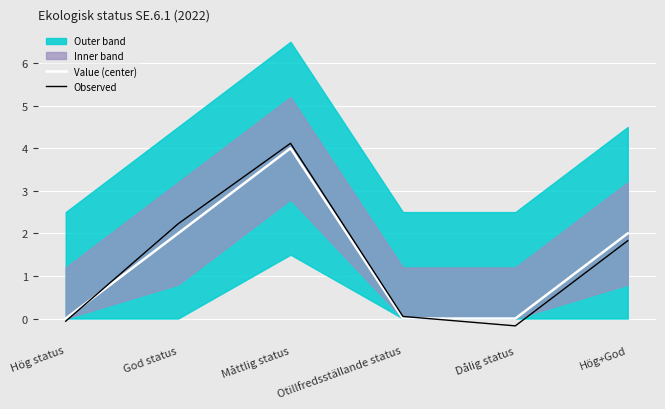

Which category has the lowest value in the Value (center) series?

Hög status